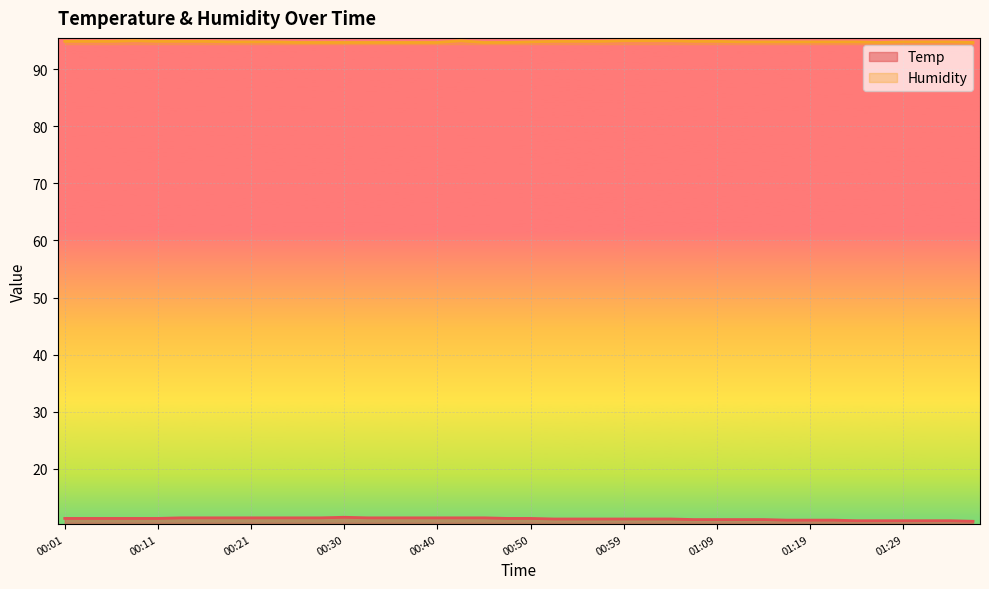

How many categories are shown in the chart?

40